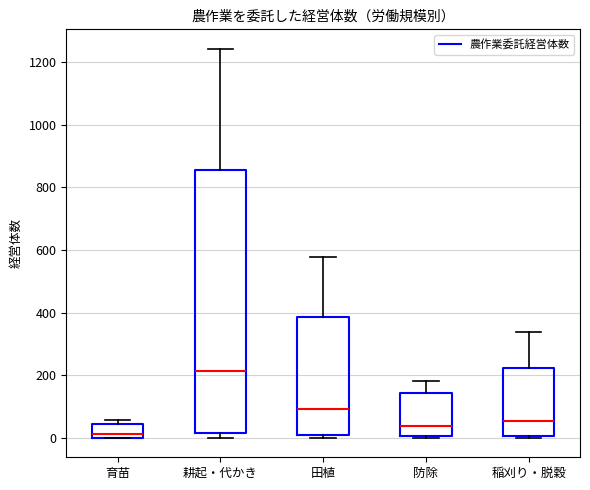

Which box's median line is the highest?

耕起・代かき